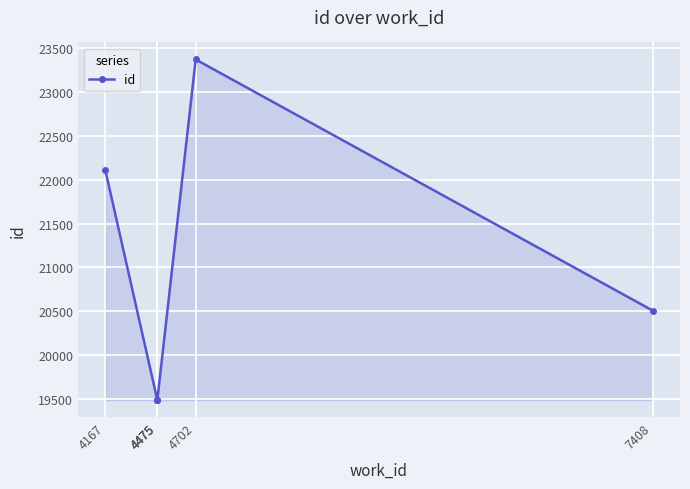

What is the change in value from 4167 to 4475?

-2620